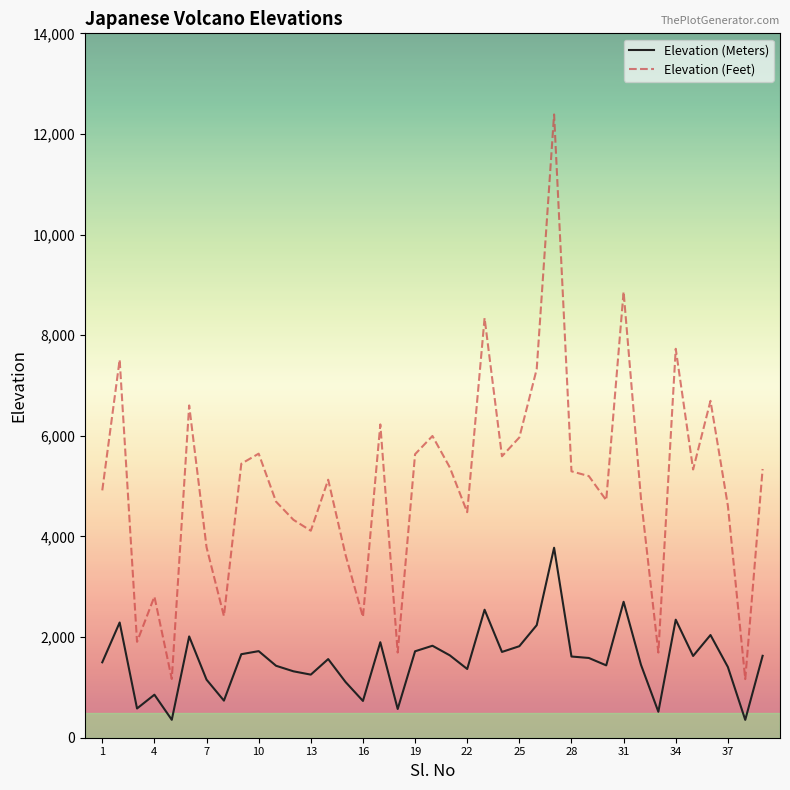

True or false: Elevation (Feet) and Elevation (Meters) intersect in this chart.

False